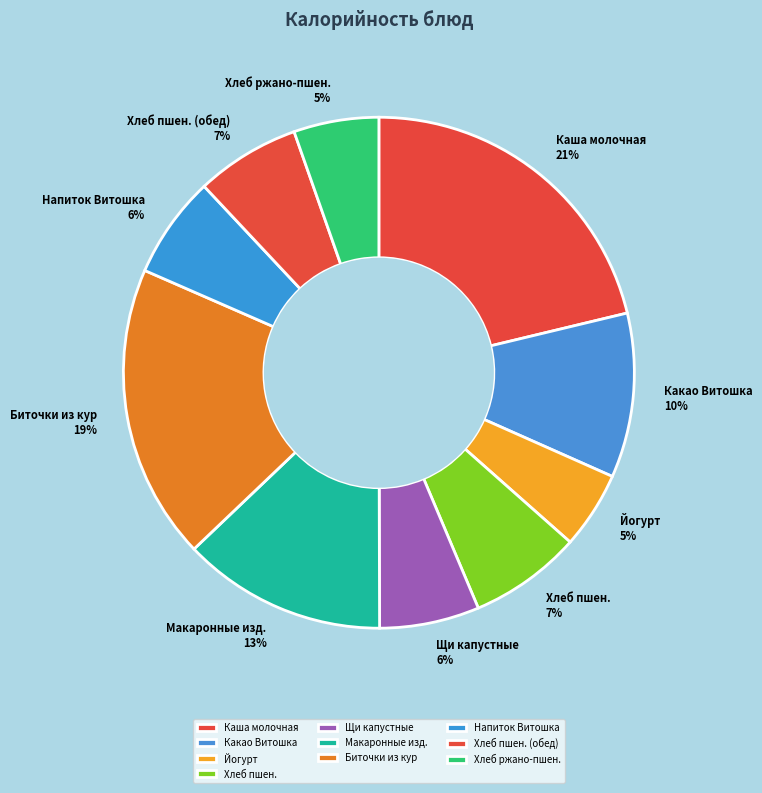

Does any single category account for the majority?

No